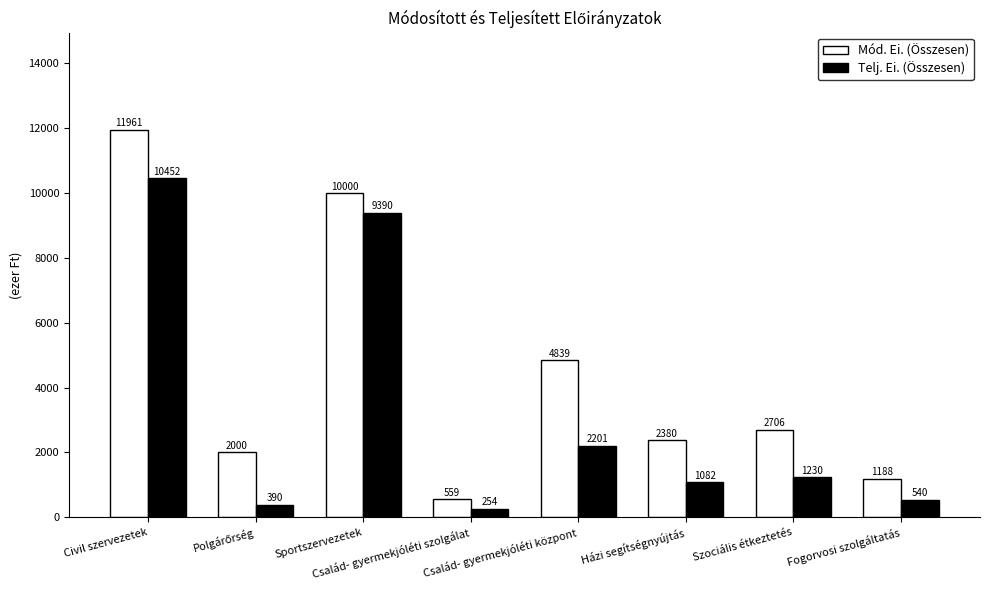

What is the value of the Telj. Ei. (Összesen) bar at the 4th from the left?

254